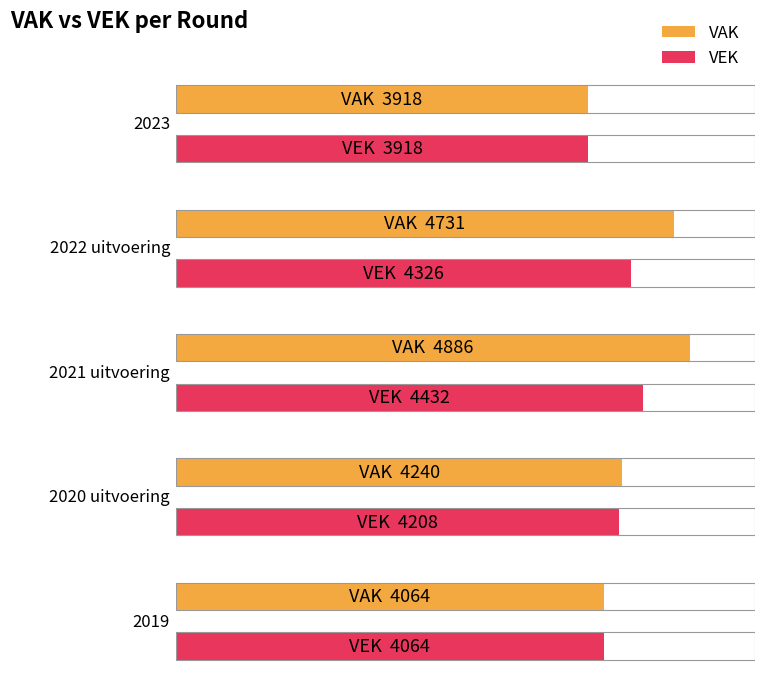

At which category is the sum across all series the highest?

2021 uitvoering